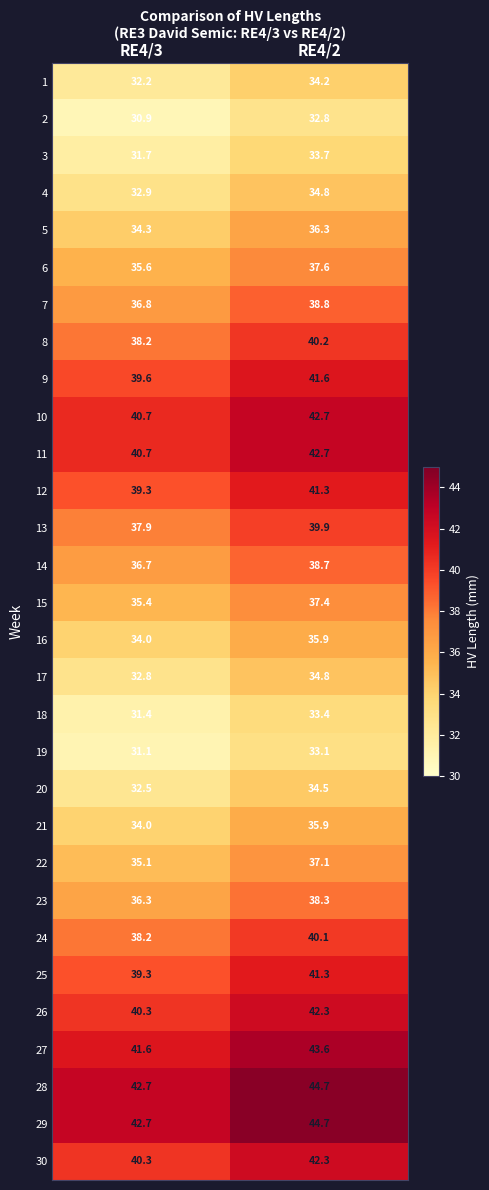

What is the spread (max minus min) of values at RE4/3?

11.8